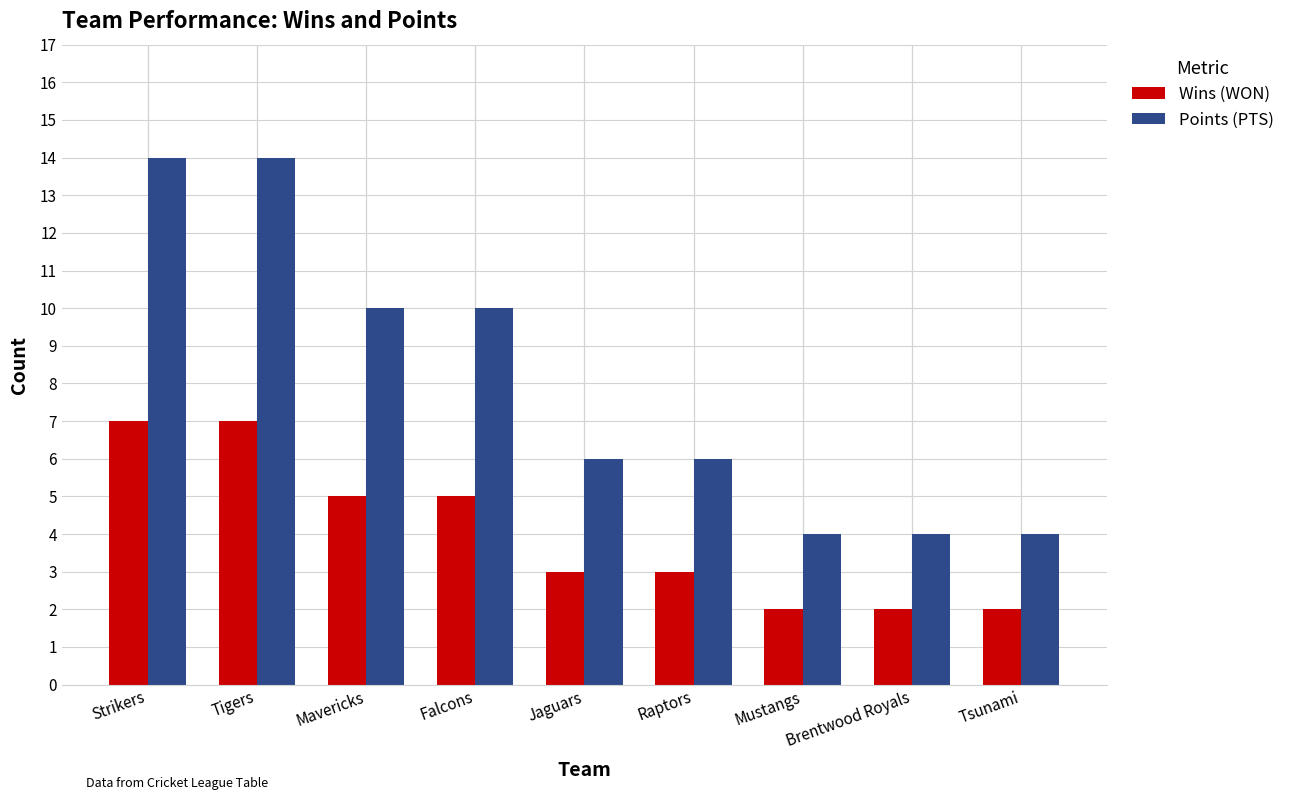

What is the difference between the maximum and second lowest values in the Wins (WON) series?

5